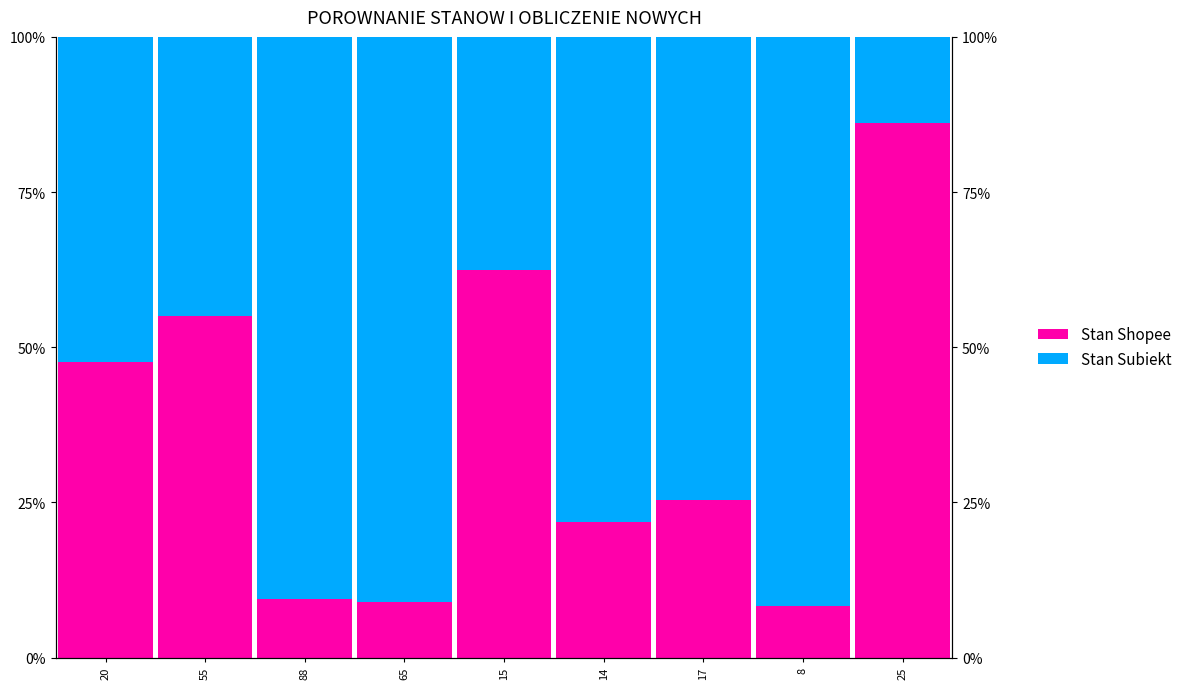

List the series in order of their peak value, lowest first.

Stan Shopee, Stan Subiekt